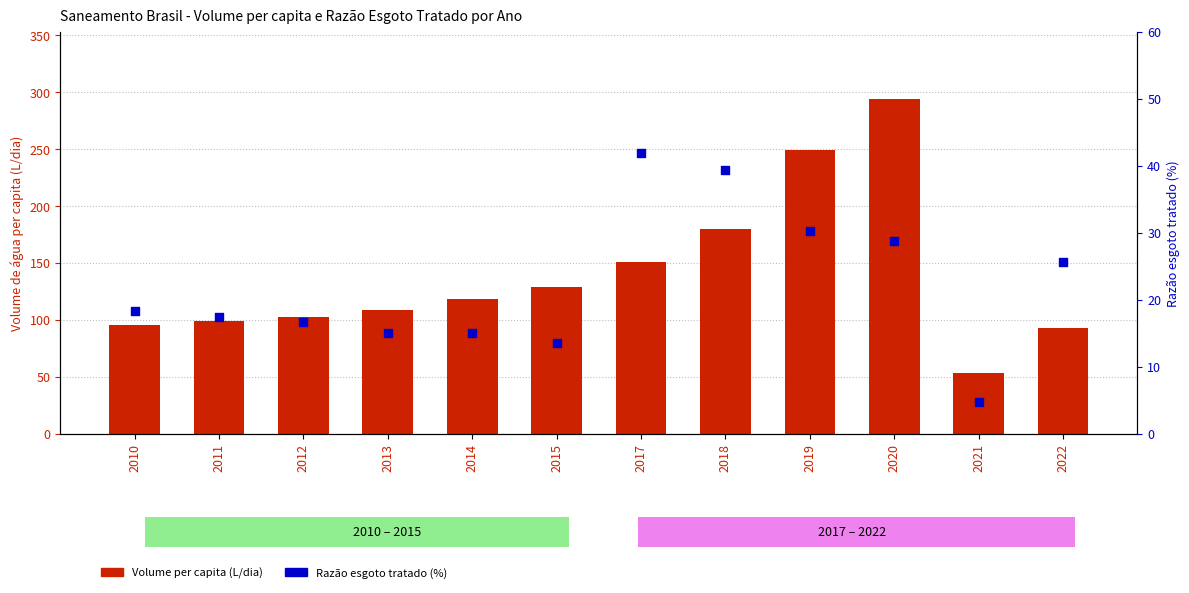

What are all the series names shown in the legend?

Volume per capita (L/dia), Razão esgoto tratado (%)